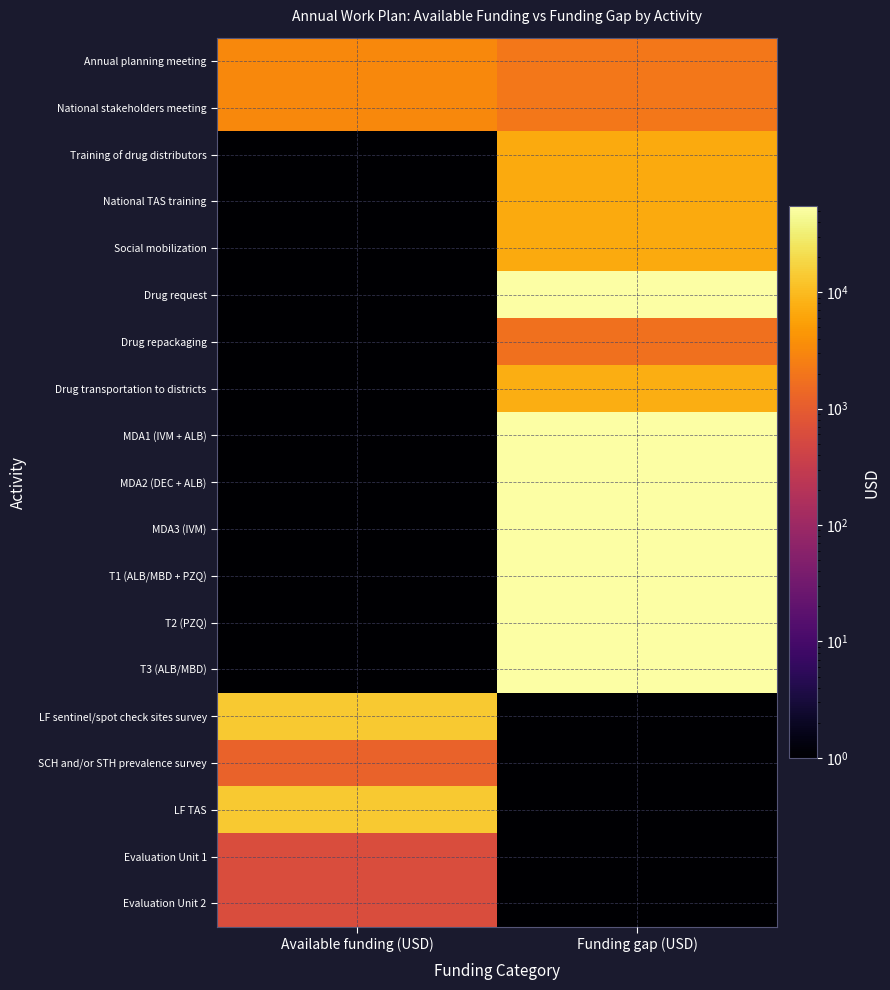

What is the spread (max minus min) of values at Available funding (USD)?

13500.0